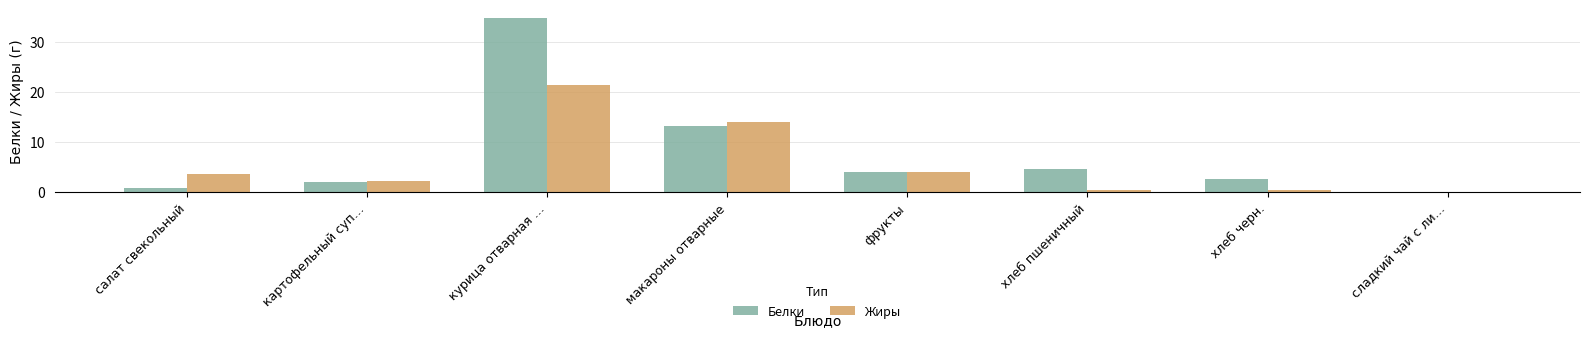

Between фрукты and хлеб черн., which series saw the biggest shift?

Жиры